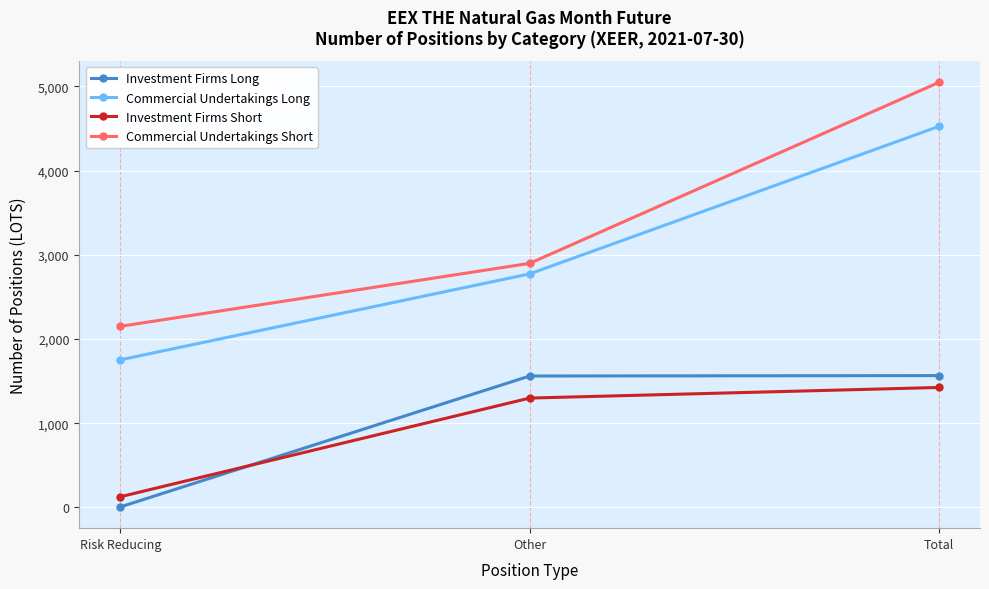

What is the maximum value for Investment Firms Long?

1565.0